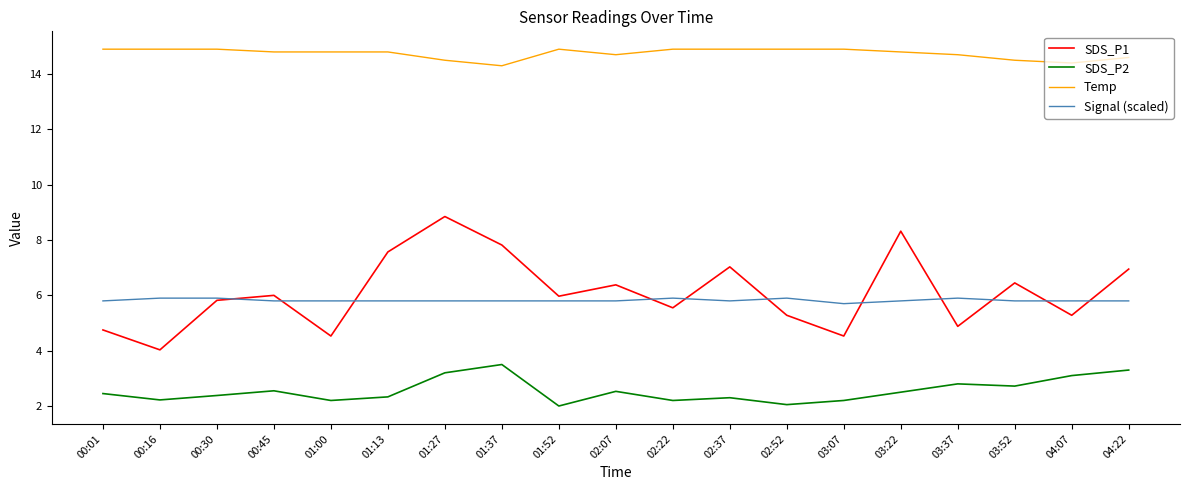

Is this an area chart (filled region under the line)?

No